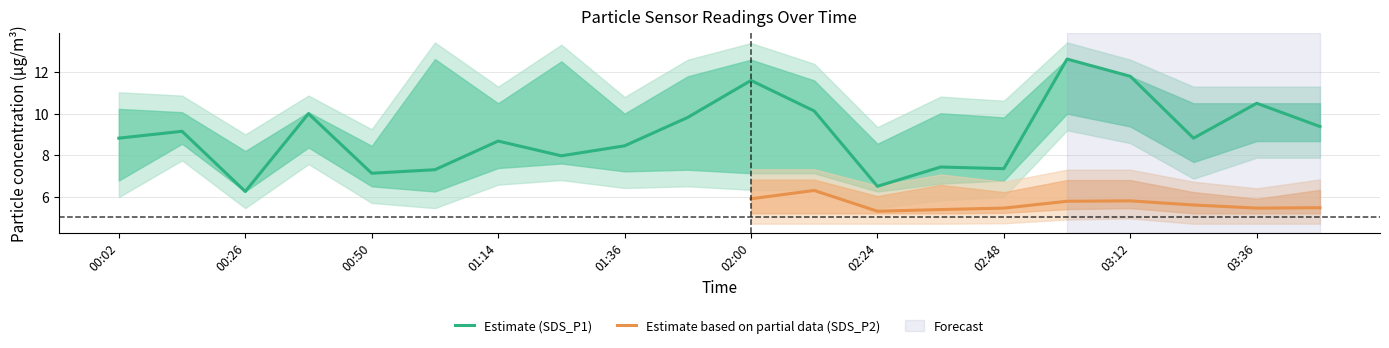

At which category does the chart reach its peak across all series?

03:00